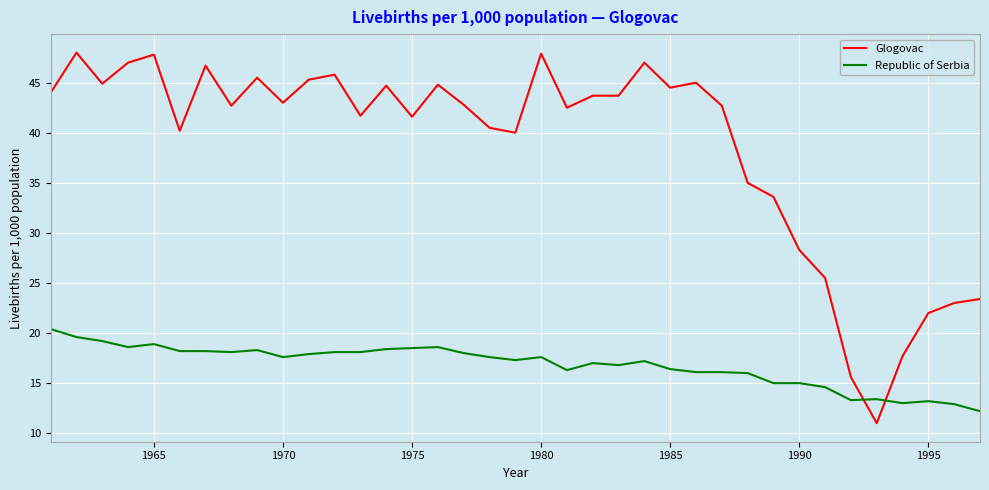

Rank the series by their average value, from lowest to highest.

Republic of Serbia, Glogovac